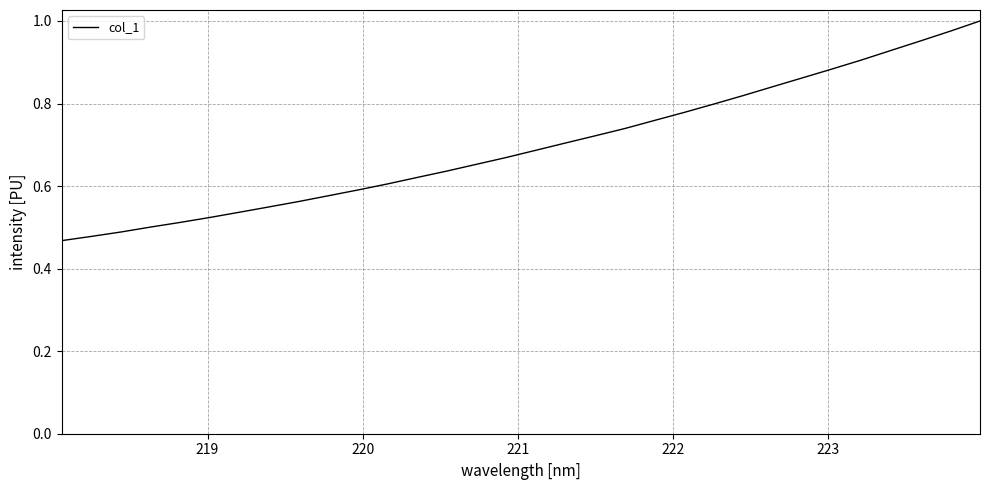

What is the value of the 3rd point from the left?

0.5